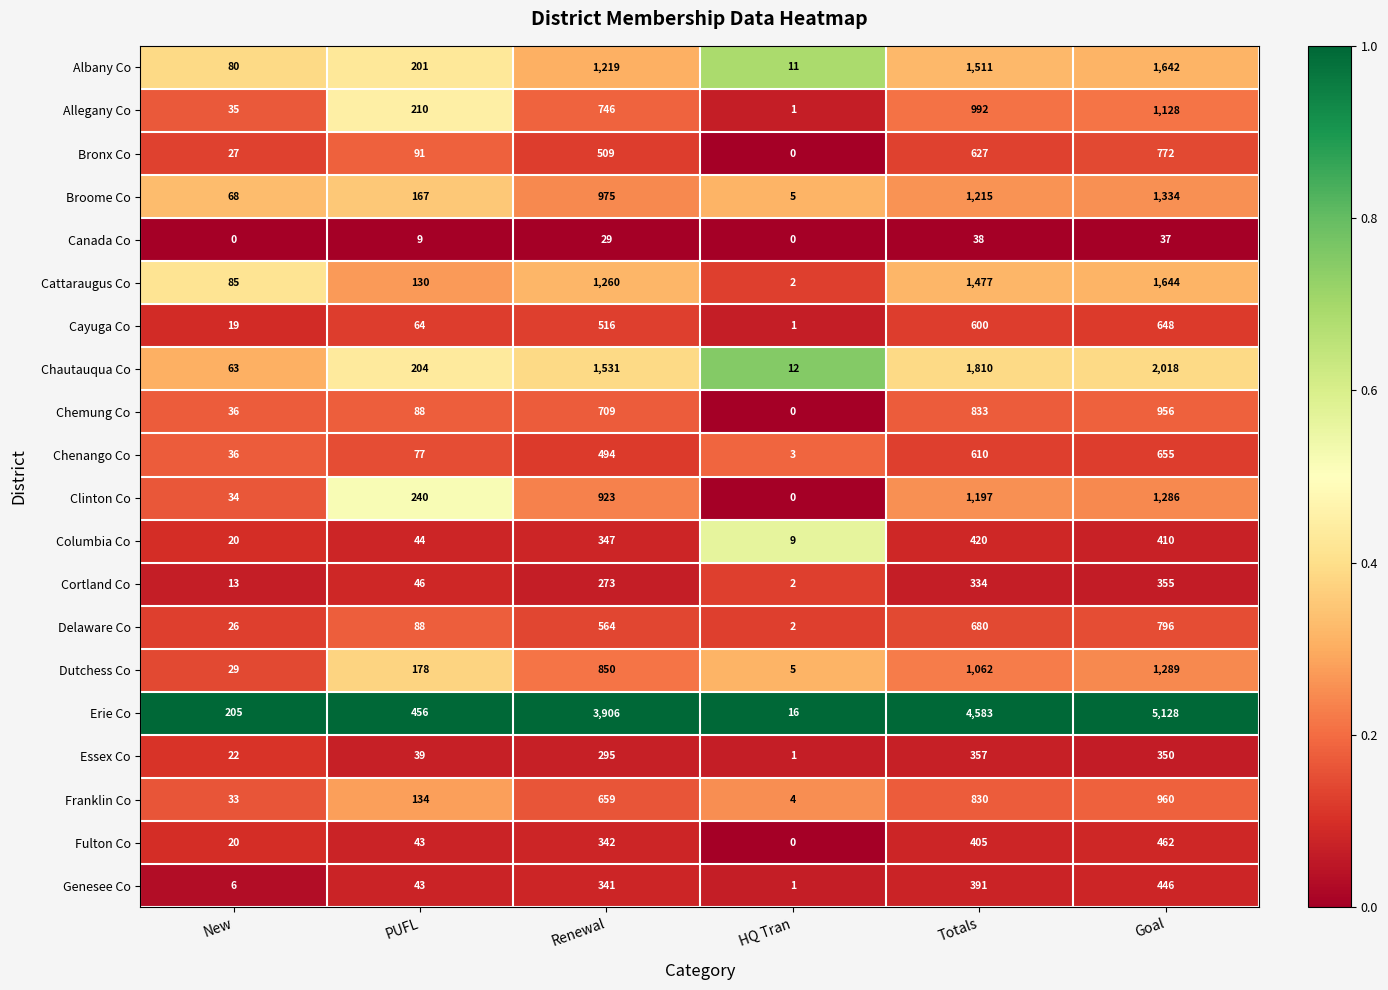

Between Renewal and Totals, which series saw the biggest shift?

Erie Co